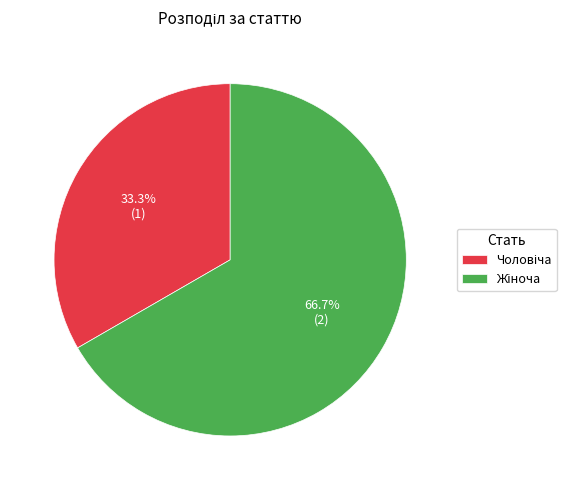

Is there a majority slice in this chart?

Yes